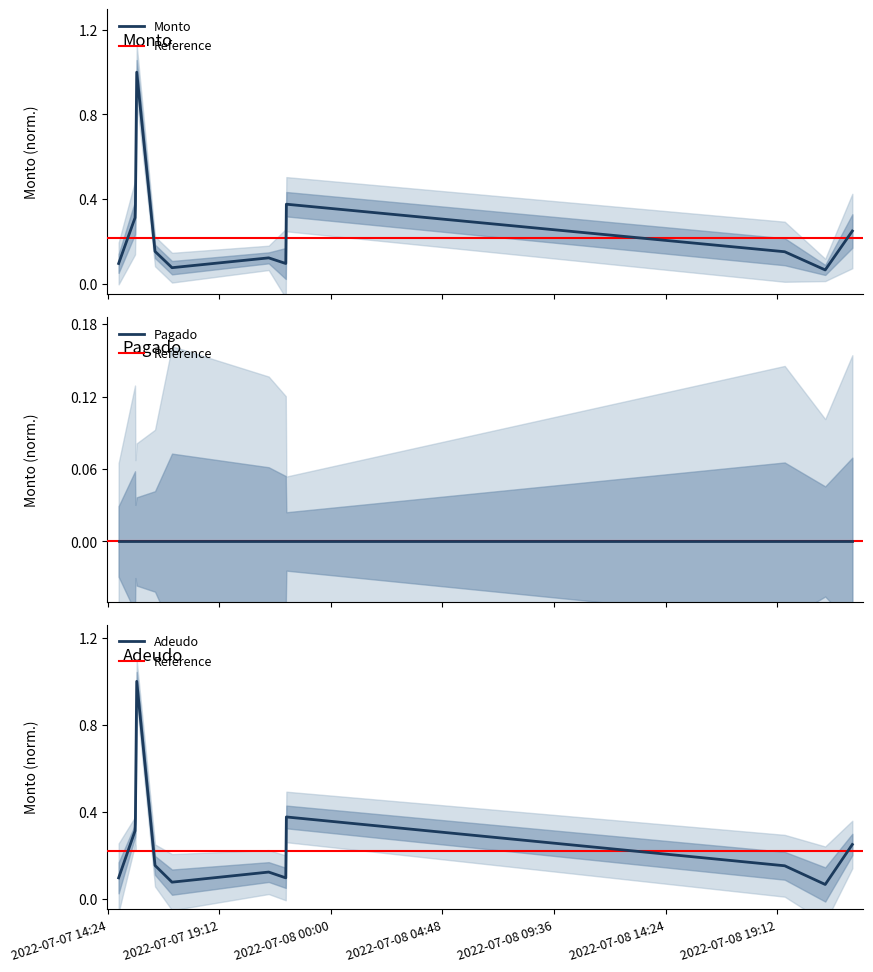

What is the minimum value shown in the chart?

0.1